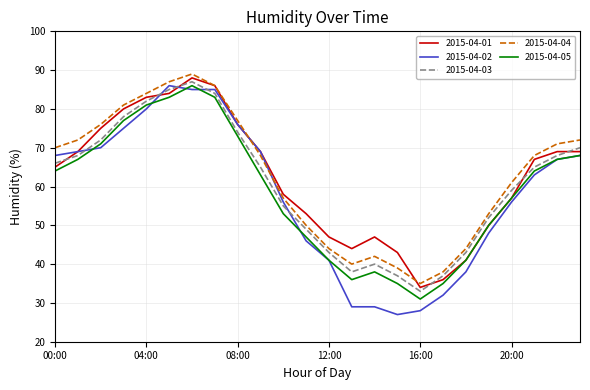

True or false: 2015-04-04 has more than 2 interior local peaks.

False